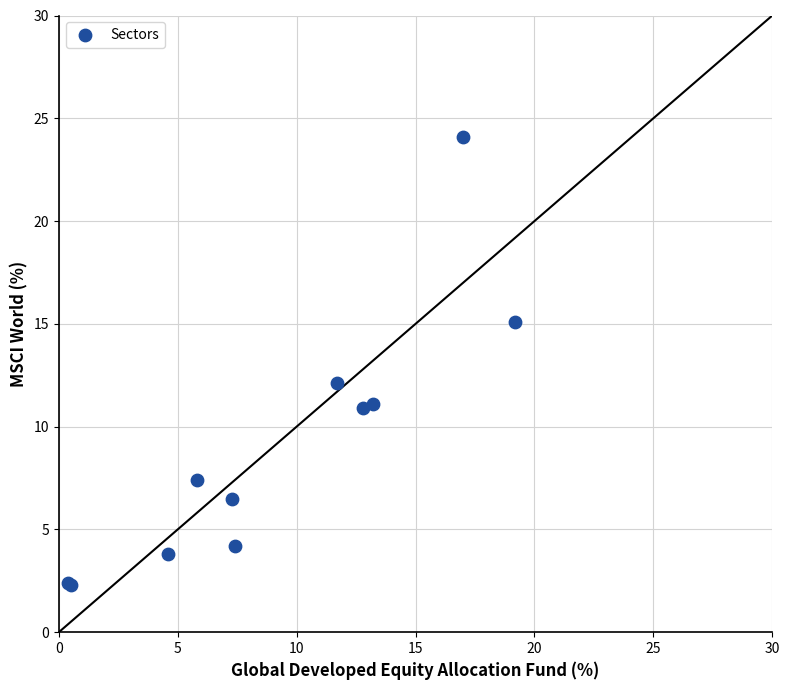

What Y value in the scatter plot is closest to 13?

12.1